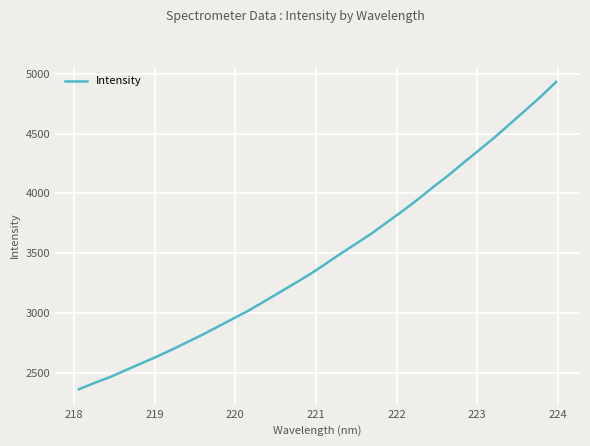

What is the greatest value displayed?

4932.0